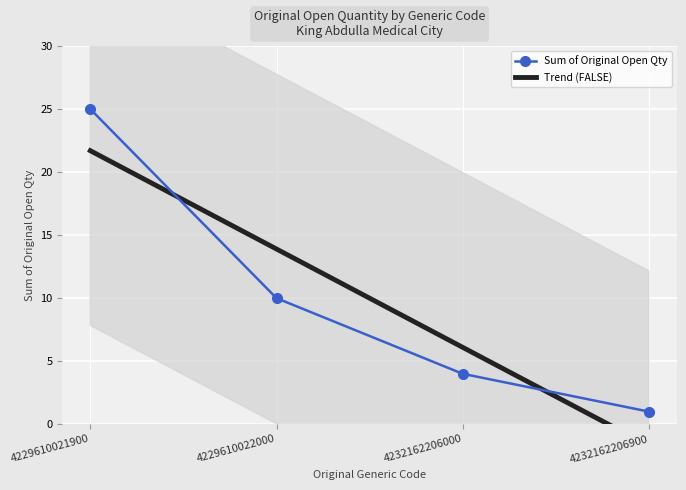

Reading left to right, extract all data points from this chart.

Sum of Original Open Qty: 4229610021900=25.0	4229610022000=10.0	4232162206000=4.0	4232162206900=1.0
Trend (FALSE): 4229610021900=21.7	4229610022000=13.9	4232162206000=6.1	4232162206900=-1.7